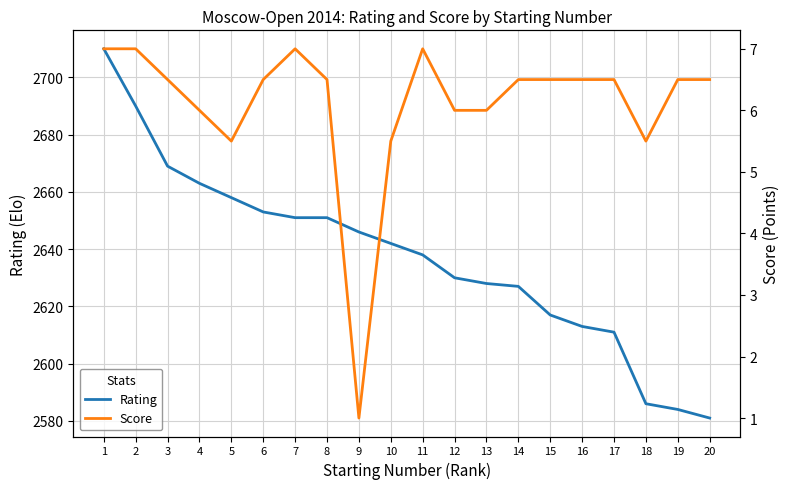

Where is the first local minimum for Score?

5